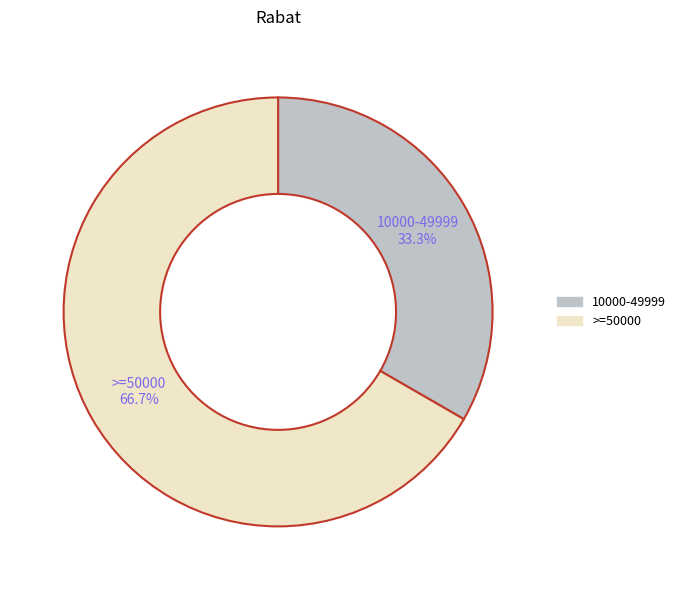

What percentage do >=50000 and 10000-49999 together represent?

100.0%